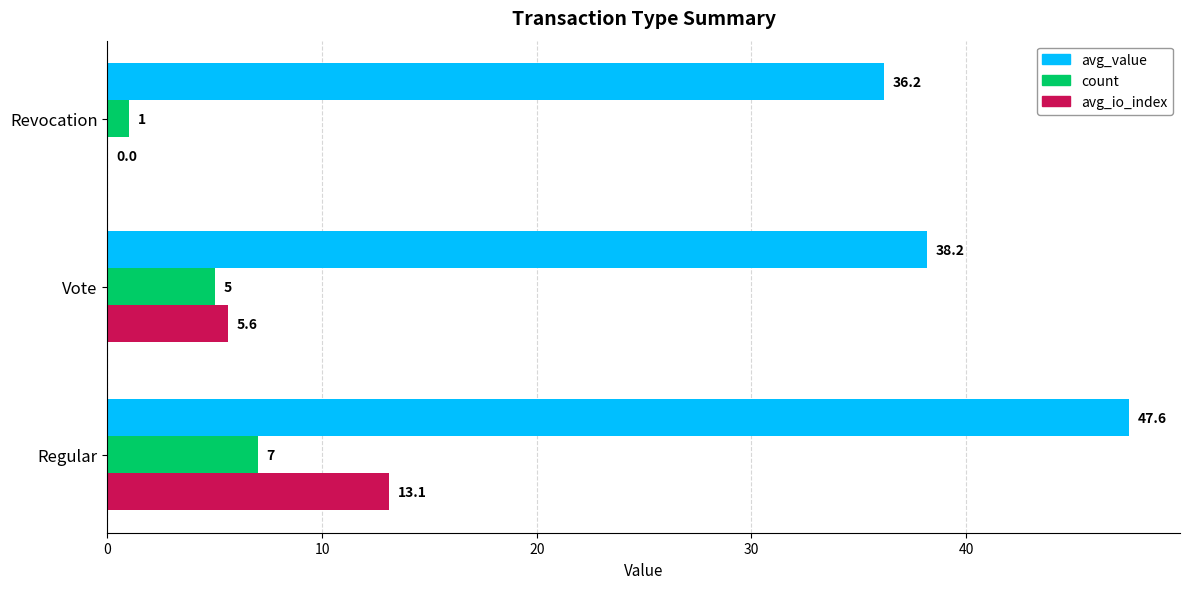

At which label is avg_io_index closest to 6?

Vote